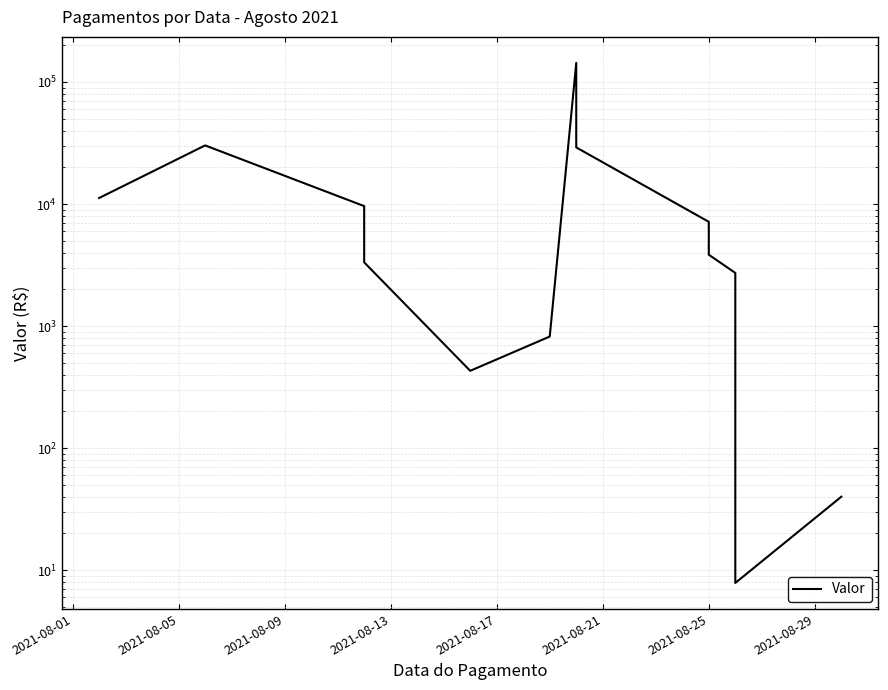

Approximately how many times larger is the value at 2021-08-05 compared to 2021-08-13?

9.1